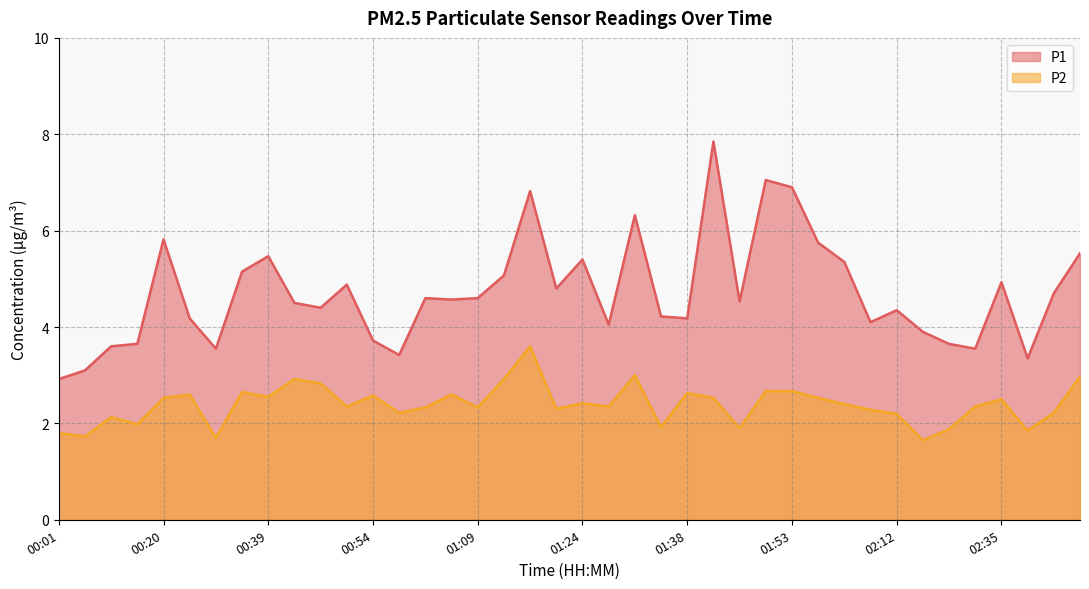

List the series in order of their overall mean, lowest first.

P2, P1